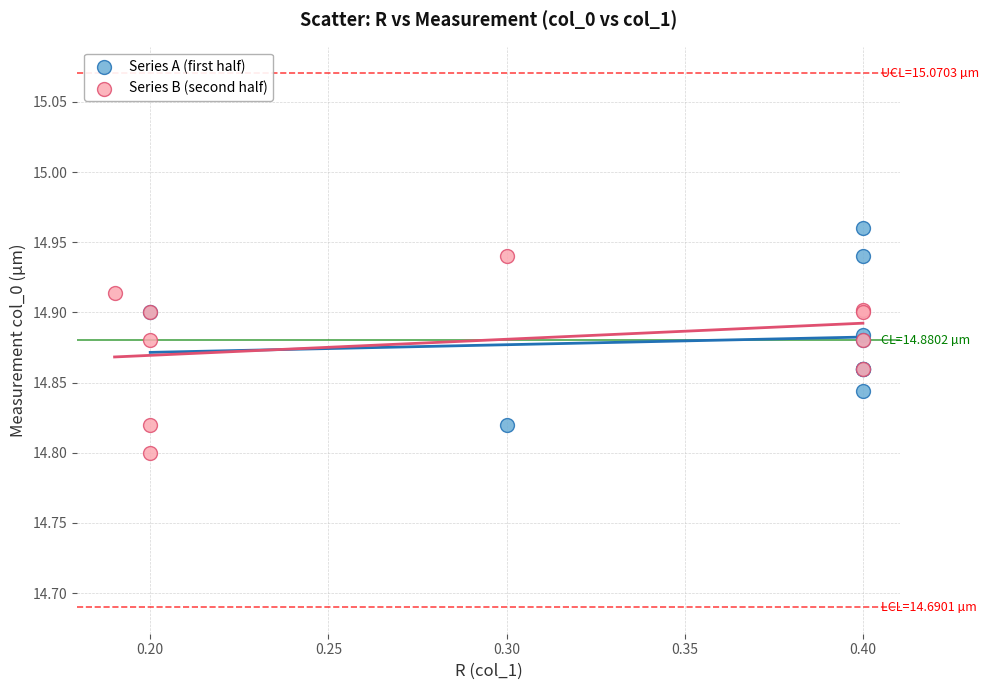

Which series reaches the minimum Y coordinate?

Series B (second half)